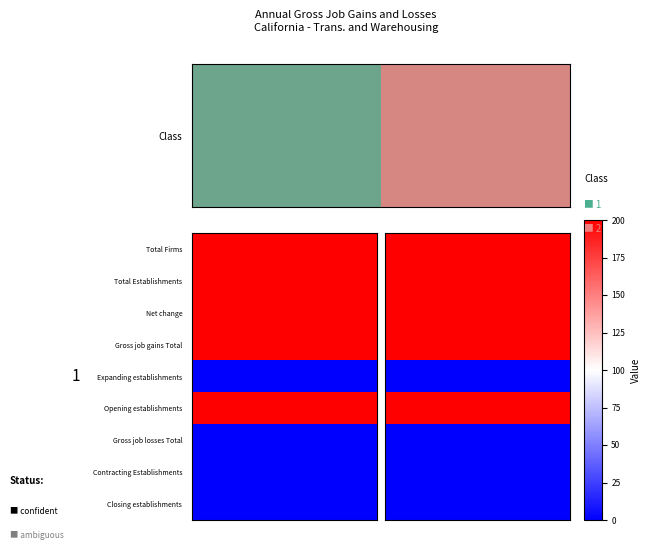

Between 1 and 3, which is larger?

1